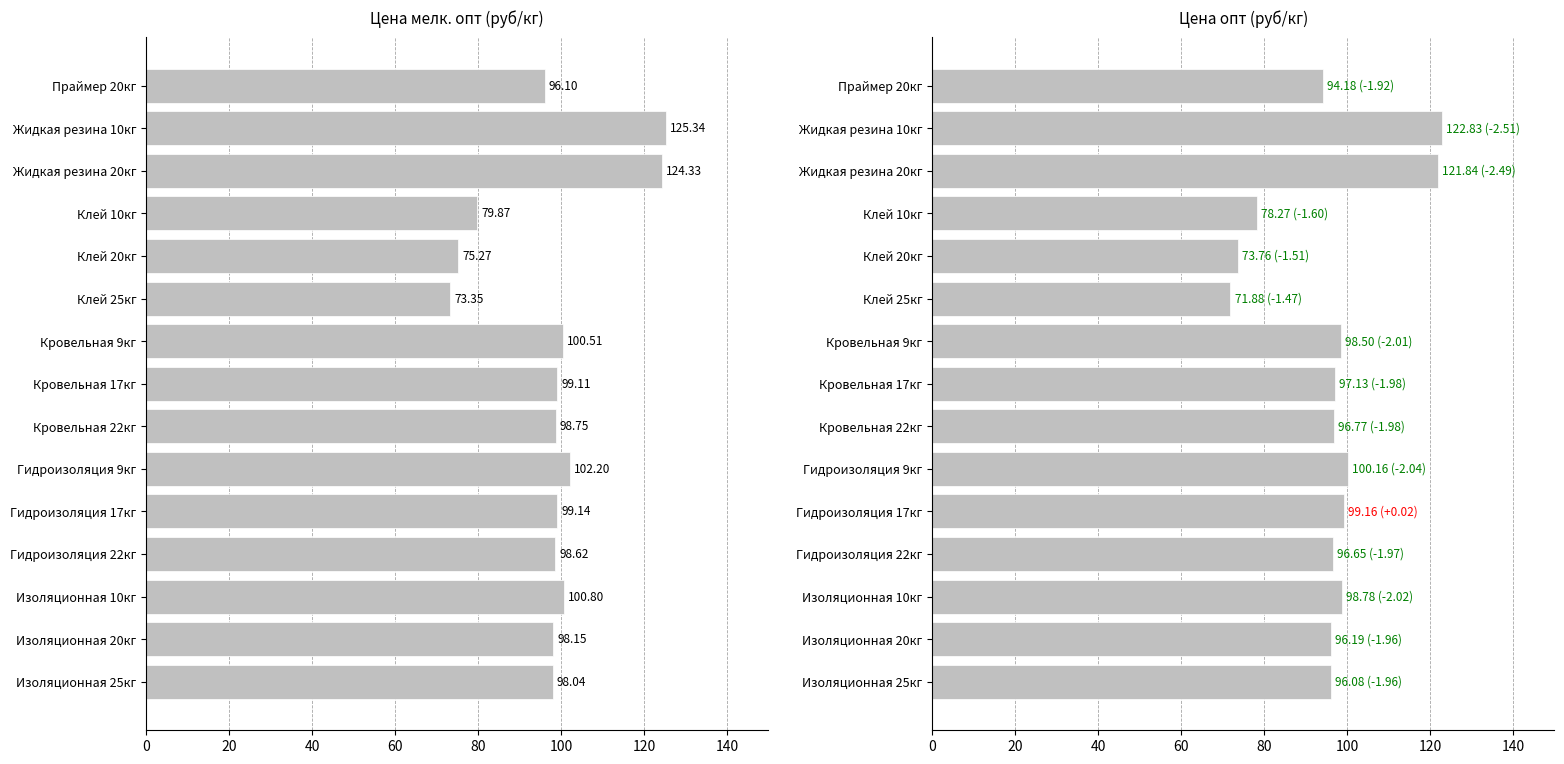

Rank the series at Гидроизоляция 9кг from highest to lowest value.

мелк. опт, опт